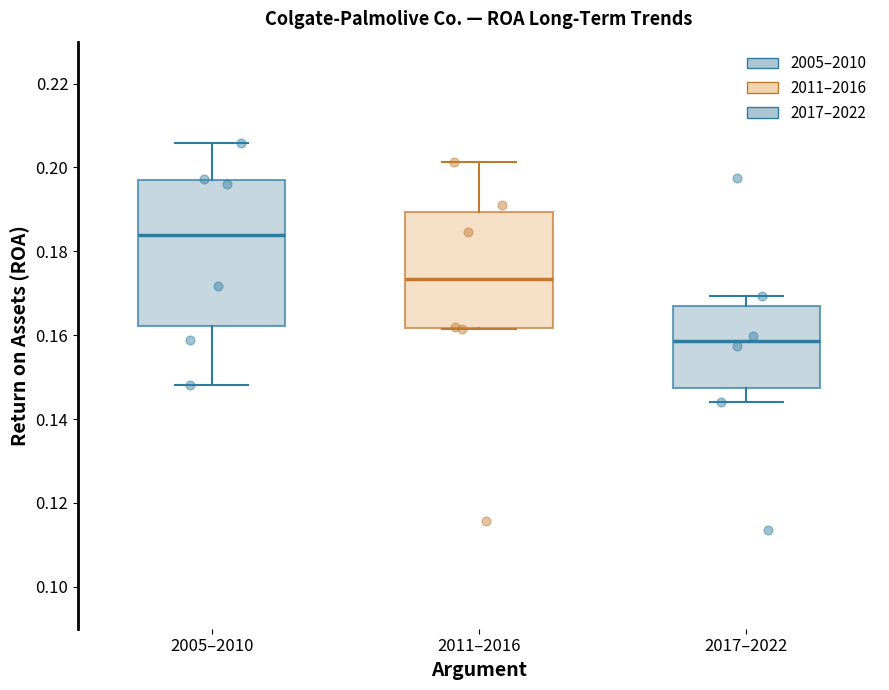

Where is the upper edge of the box for 2011–2016 on the y-axis? The values are not printed on the chart, so give them approximately, as read against the axis.

0.190